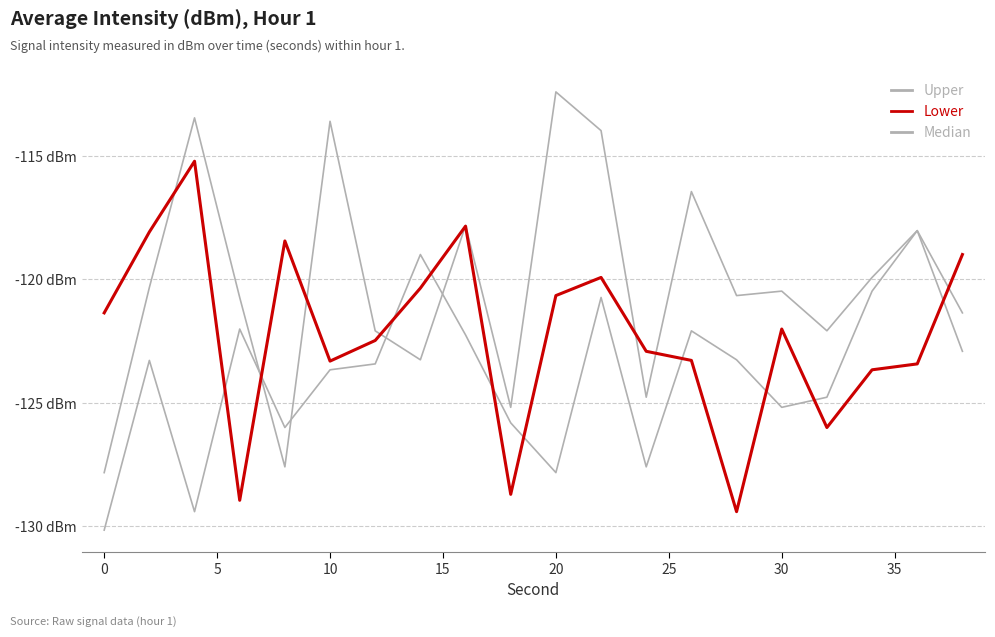

Is this an area chart (filled region under the line)?

No